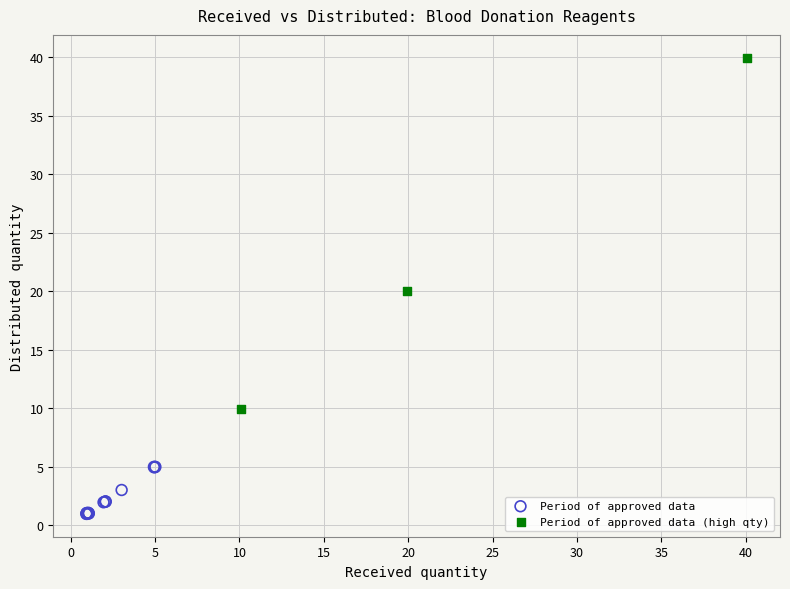

Which series has the largest Y range (max minus min)?

Period of approved data (high qty)